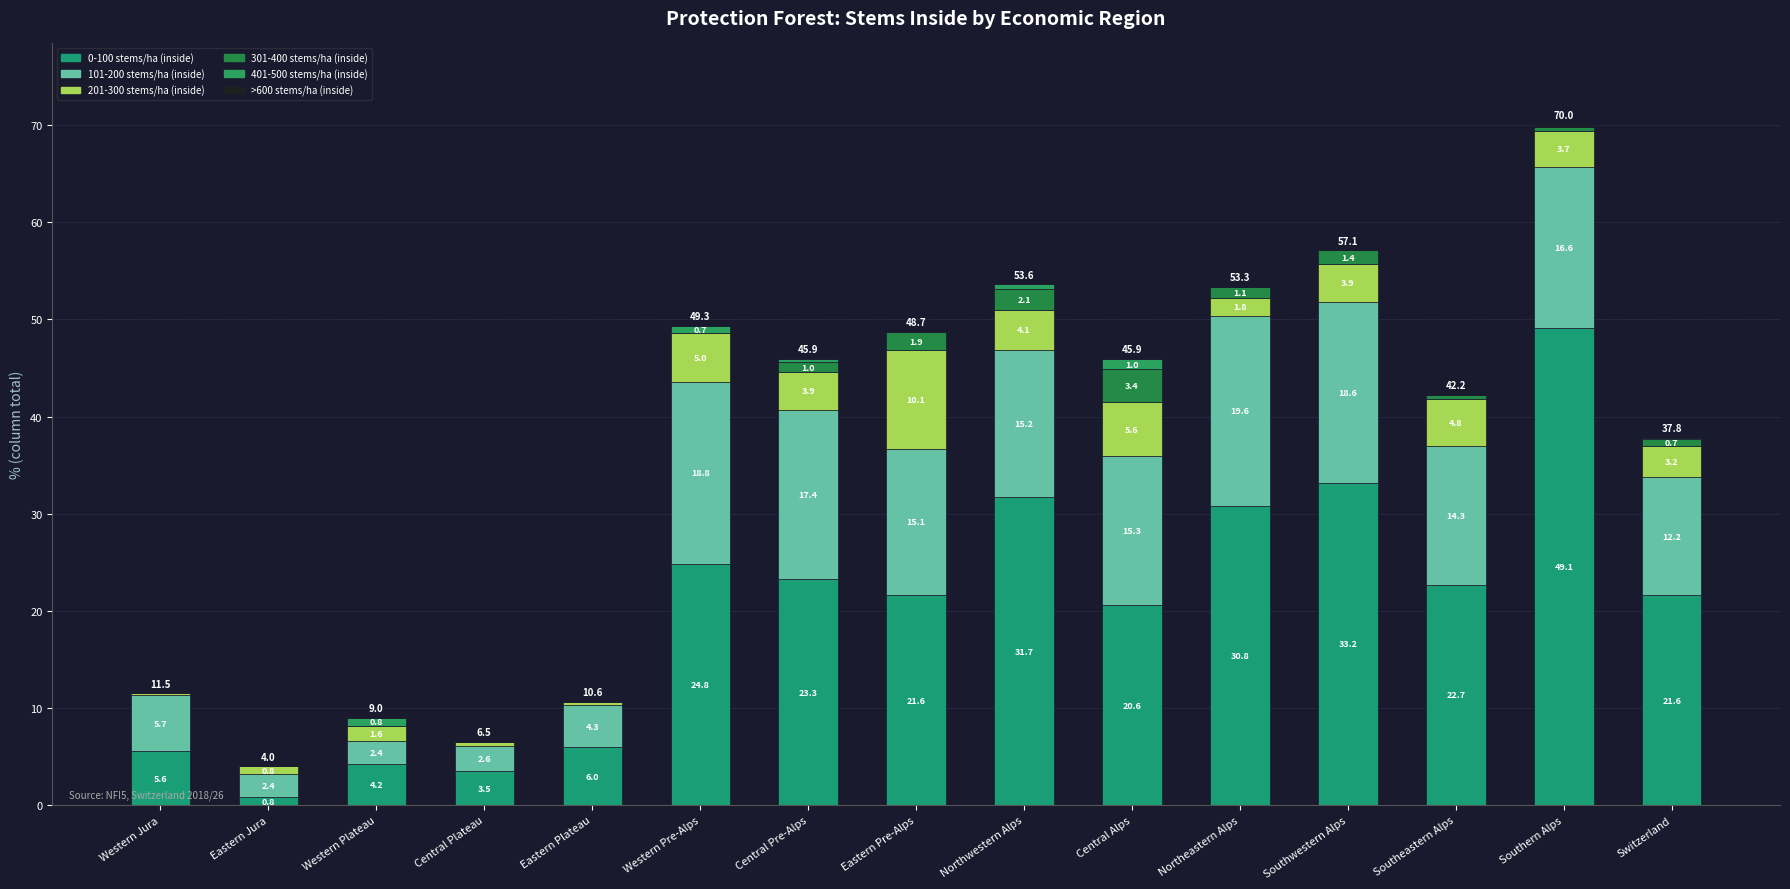

How many values in the 0-100 stems/ha (inside) series exceed 21?

9